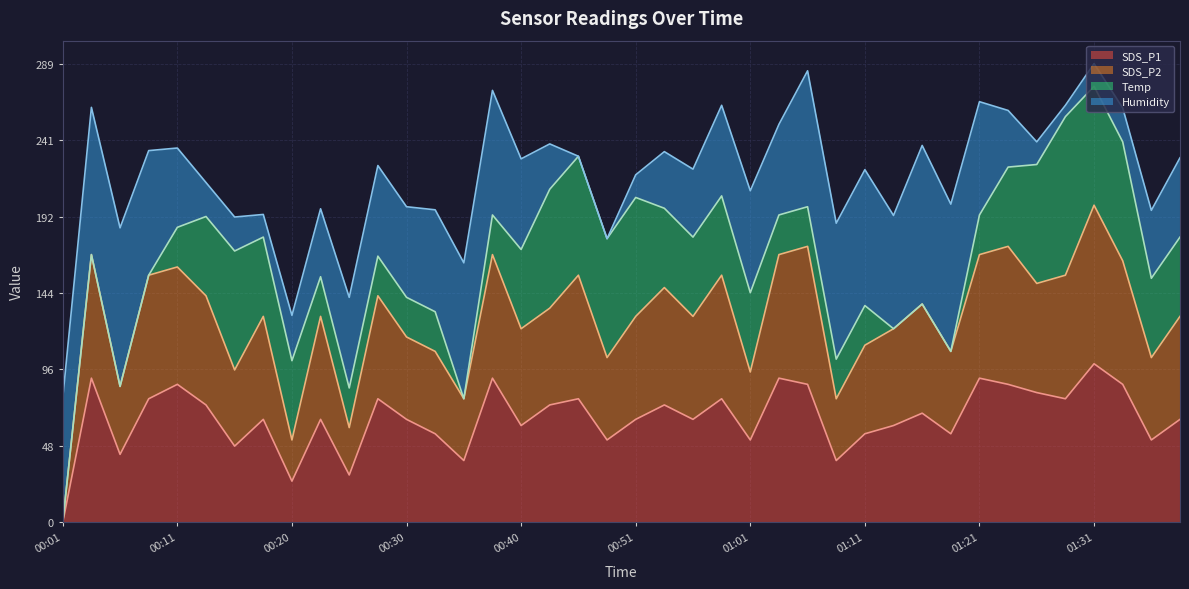

What is the difference between the maximum and second lowest values in the SDS_P2 series?

148.1